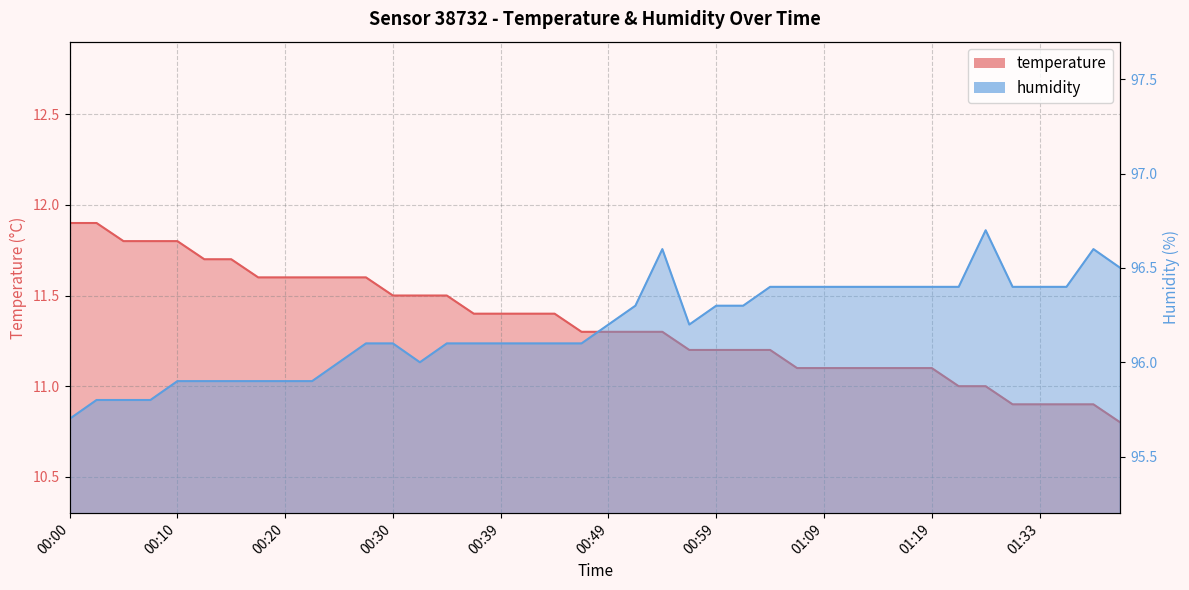

Between 01:01 and 00:03, which is larger?

00:03